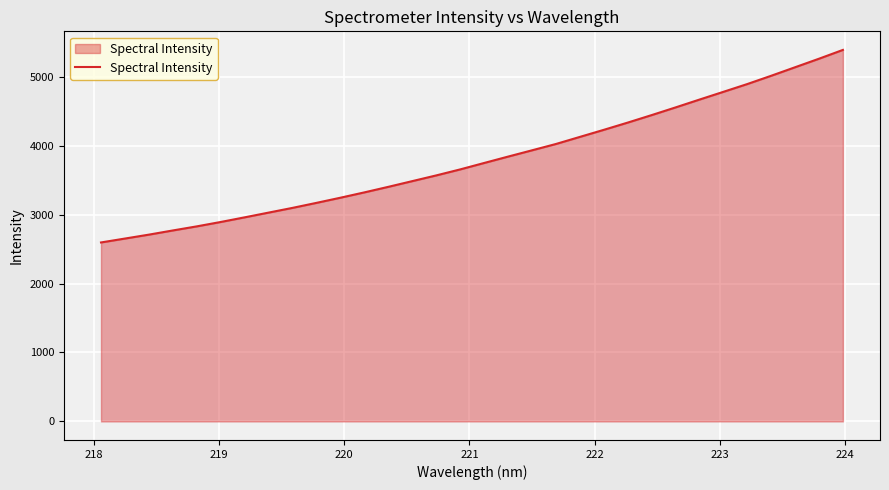

What is the maximum value shown in the chart?

5388.2